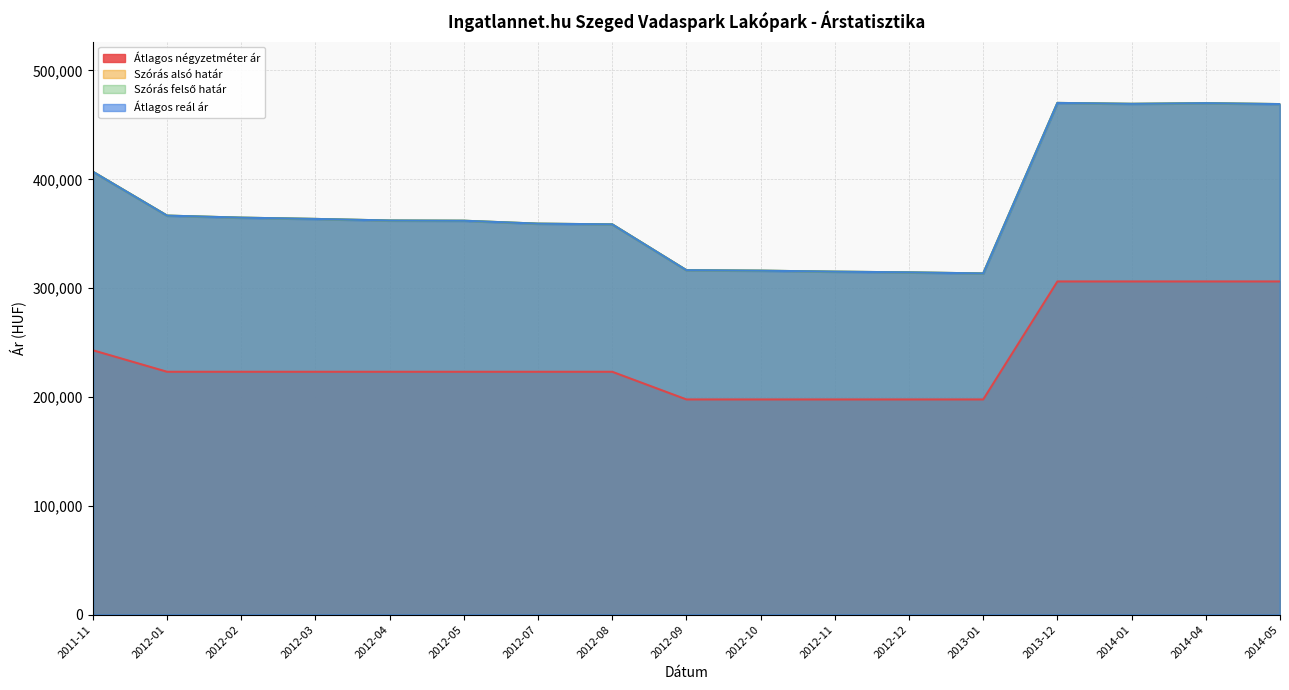

Which series changed the most between 2011-11 and 2014-05?

Átlagos négyzetméter ár